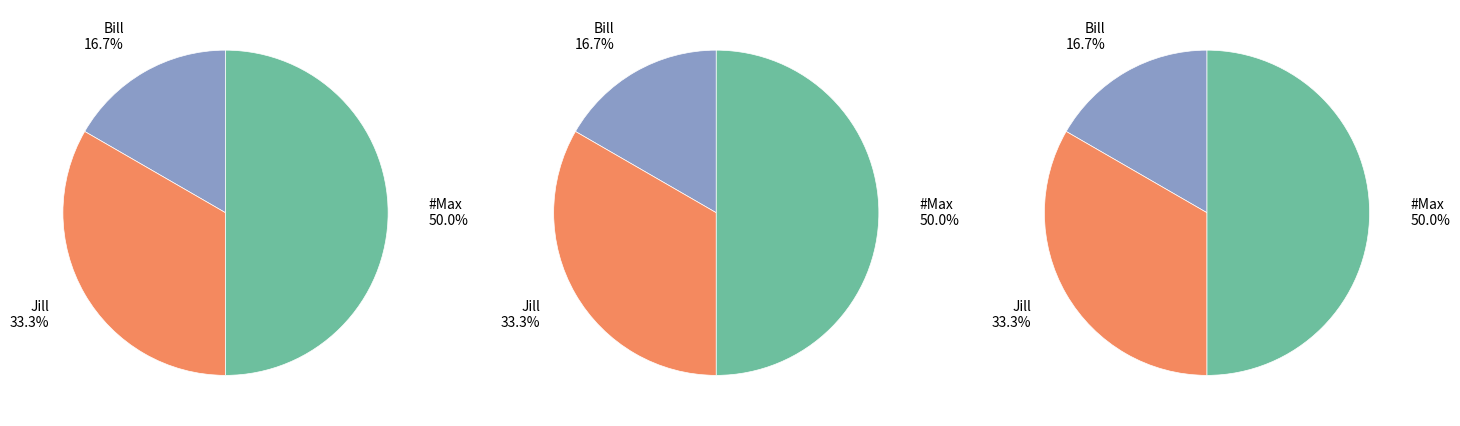

What is the change in value from Jill to #Max?

+1